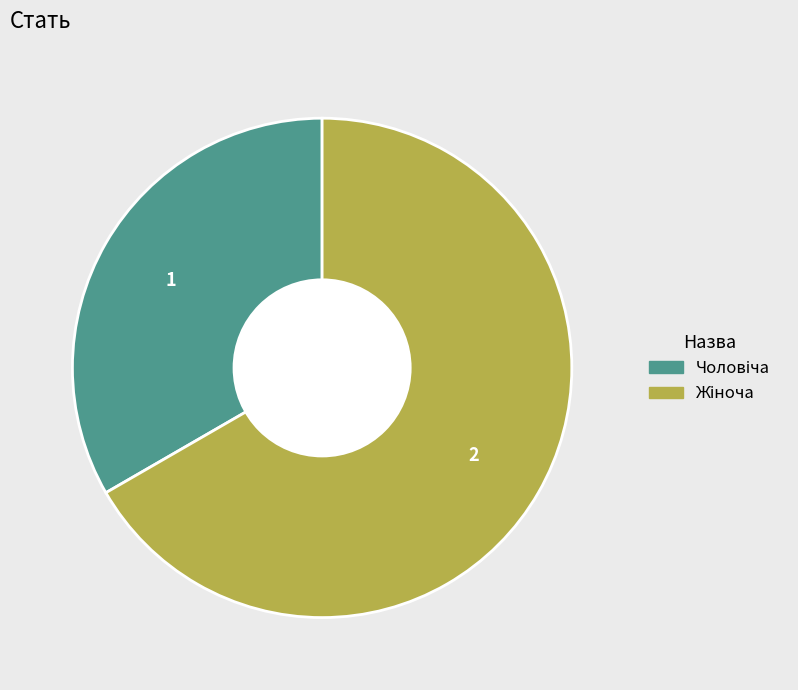

How many slices are in this pie chart?

2